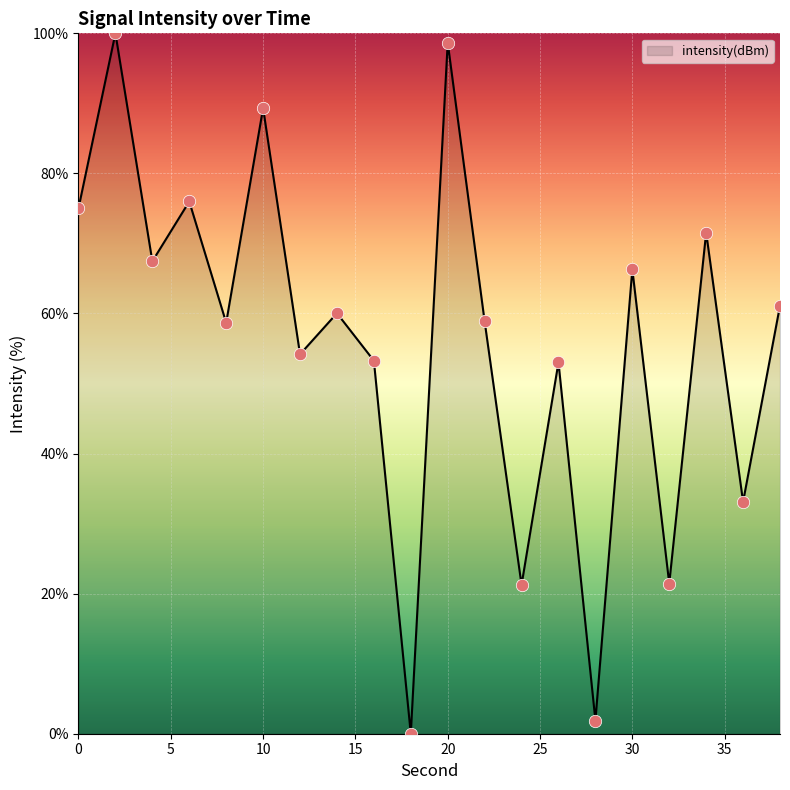

What is the greatest value displayed?

100.0